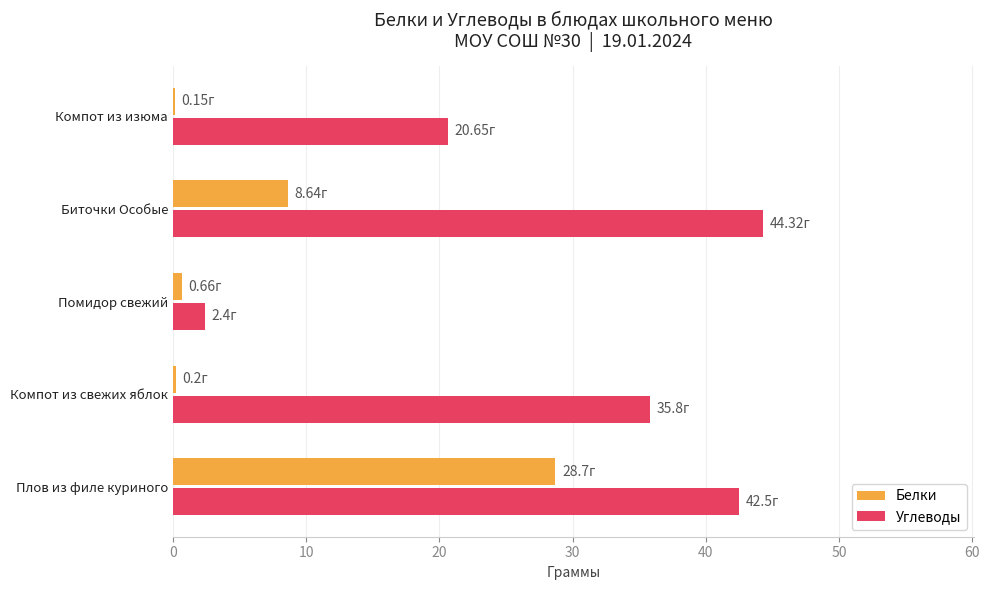

How many categories are shown in the chart?

5